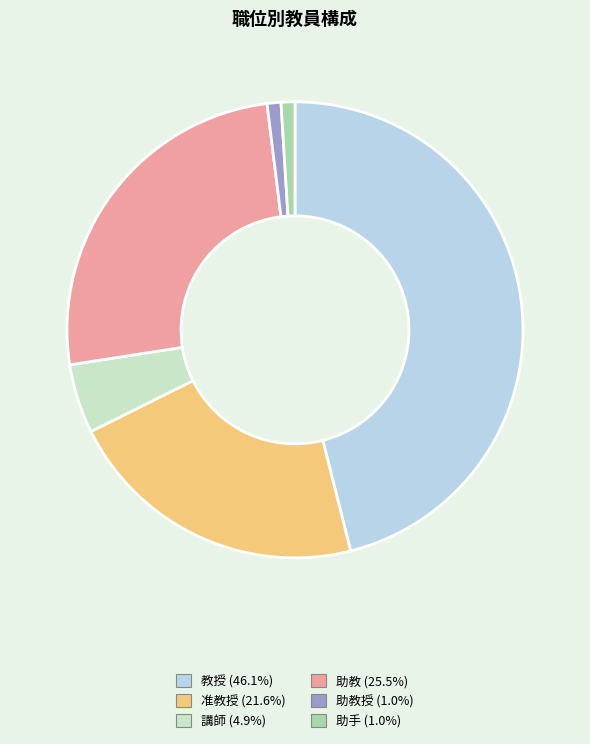

Is the sum of 助教授 (1.0%) and 講師 (4.9%) greater than half?

No